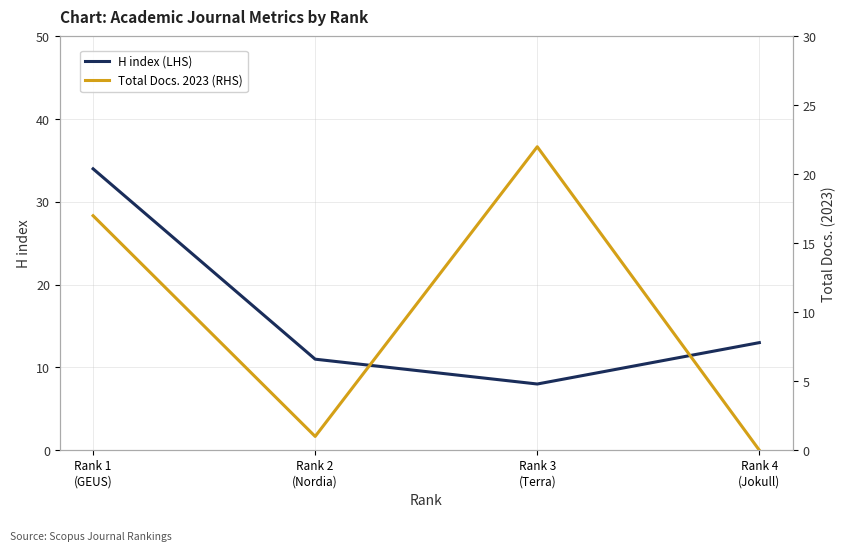

At how many categories does at least one series exceed 28?

1